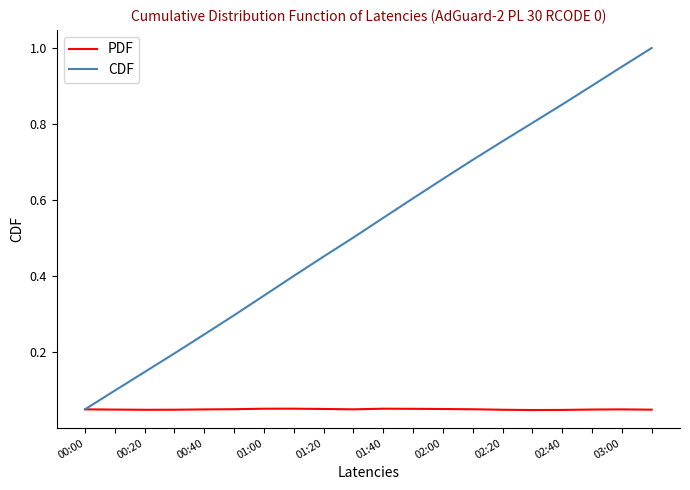

List the series in order of their peak value, highest first.

CDF, PDF